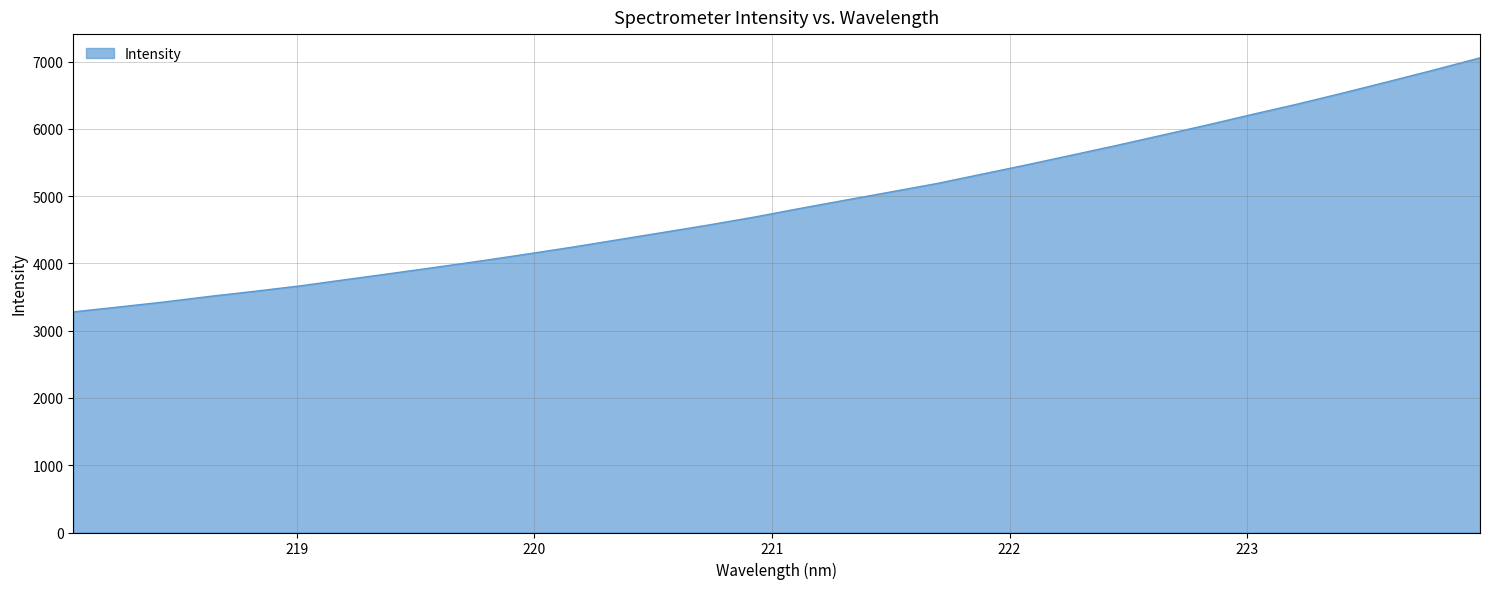

What is the maximum value shown in the chart?

7057.3